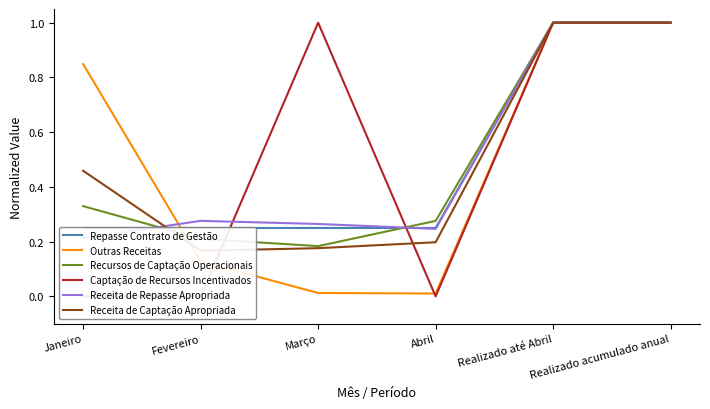

Reading left to right, extract all data points from this chart.

Repasse Contrato de Gestão: 0.2	0.2	0.2	0.2	1.0	1.0
Outras Receitas: 0.8	0.1	0.0	0.0	1.0	1.0
Recursos de Captação Operacionais: 0.3	0.2	0.2	0.3	1.0	1.0
Captação de Recursos Incentivados: 0.0	0.0	1.0	0.0	1.0	1.0
Receita de Repasse Apropriada: 0.2	0.3	0.3	0.2	1.0	1.0
Receita de Captação Apropriada: 0.5	0.2	0.2	0.2	1.0	1.0